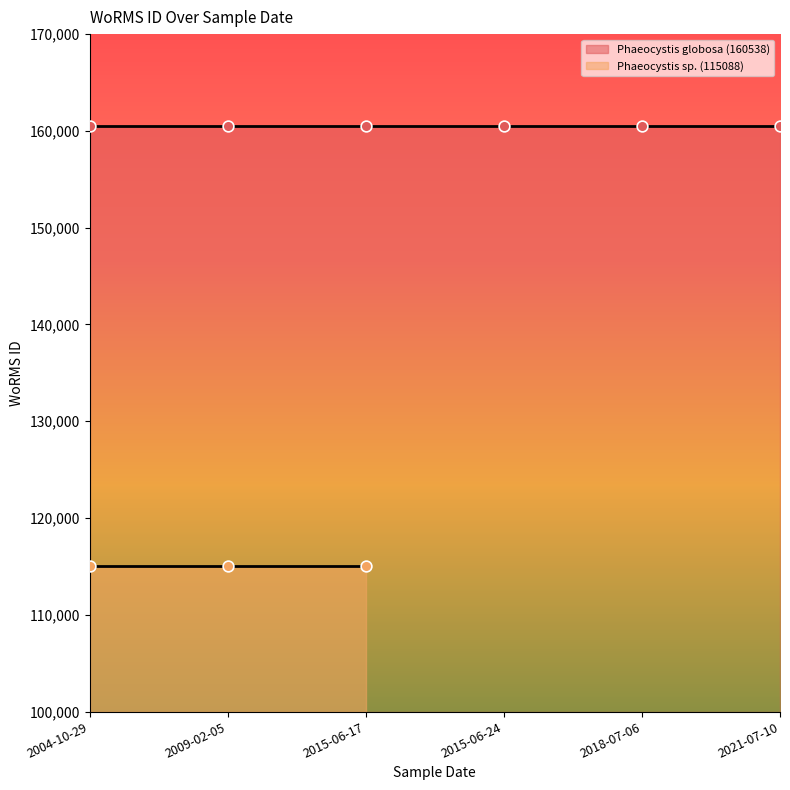

At how many categories does at least one series exceed 44002?

6